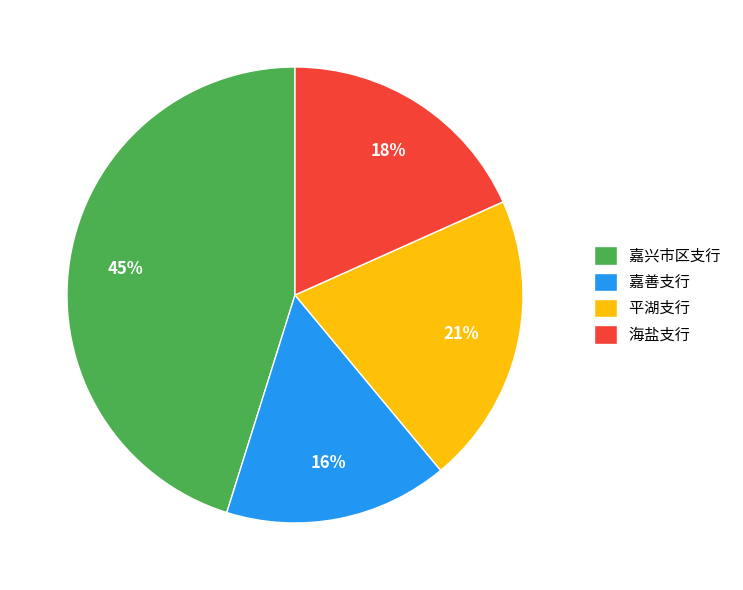

Rank the categories by value from lowest to highest.

嘉善支行, 海盐支行, 平湖支行, 嘉兴市区支行